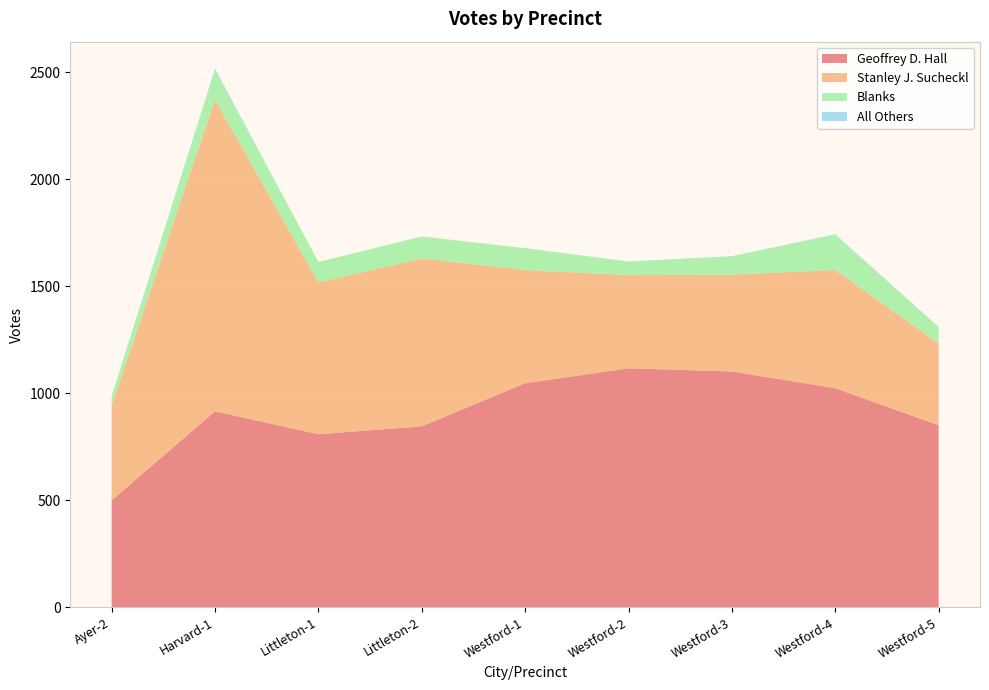

Reading right to left, transcribe all the data shown in this chart.

Geoffrey D. Hall: 851	1024	1102	1117	1047	846	809	916	500
Stanley J. Sucheckl: 382	552	452	435	529	784	709	1456	442
Blanks: 76	164	86	63	102	103	96	138	45
All Others: 1	3	1	1	0	0	0	7	0